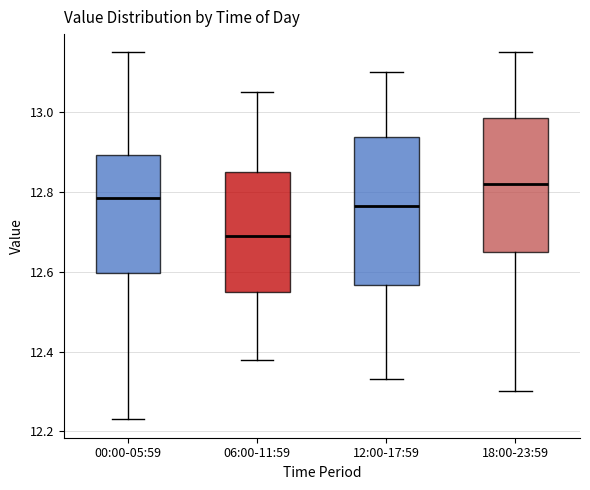

Where is the upper edge of the box for 06:00-11:59 on the y-axis? The values are not printed on the chart, so give them approximately, as read against the axis.

12.86